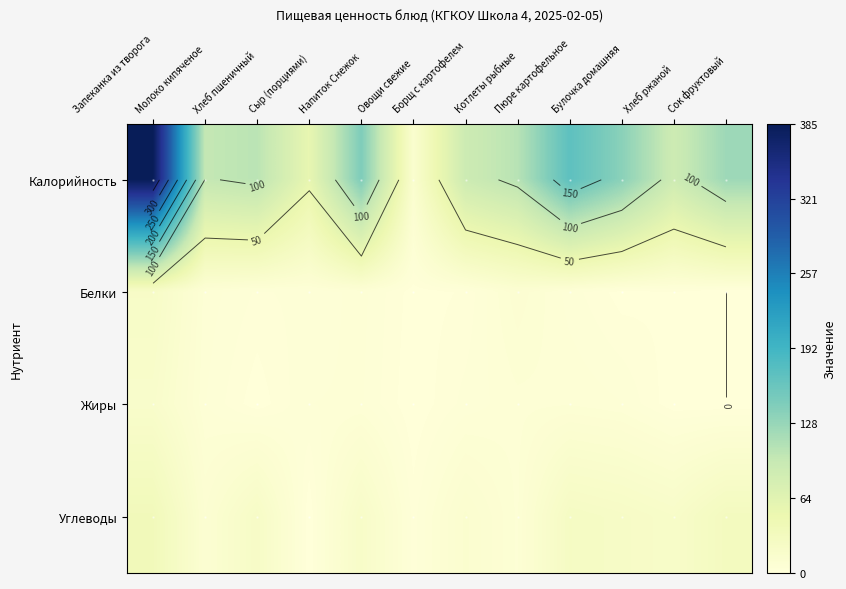

The Белки series shows 0.7 at Овощи свежие. True or false?

True